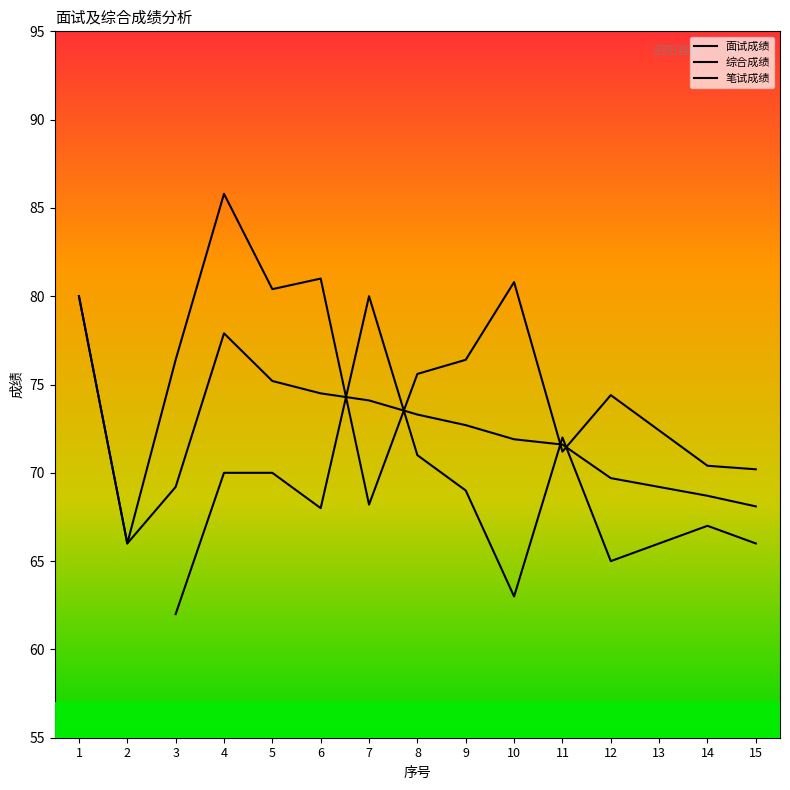

How many interior local peaks does the 面试成绩 series have?

4